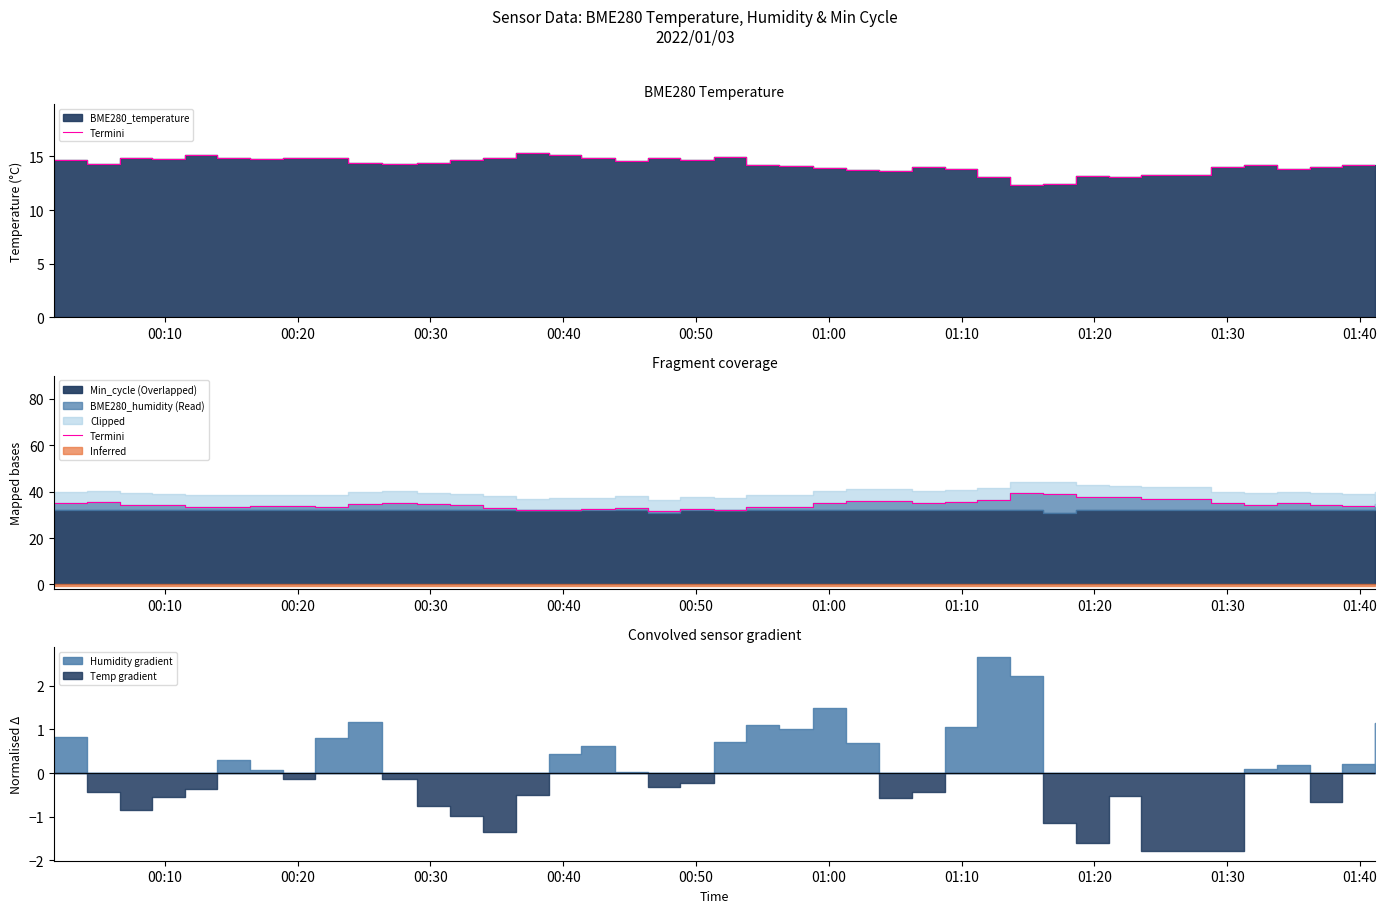

Does the chart have visible grid lines?

No